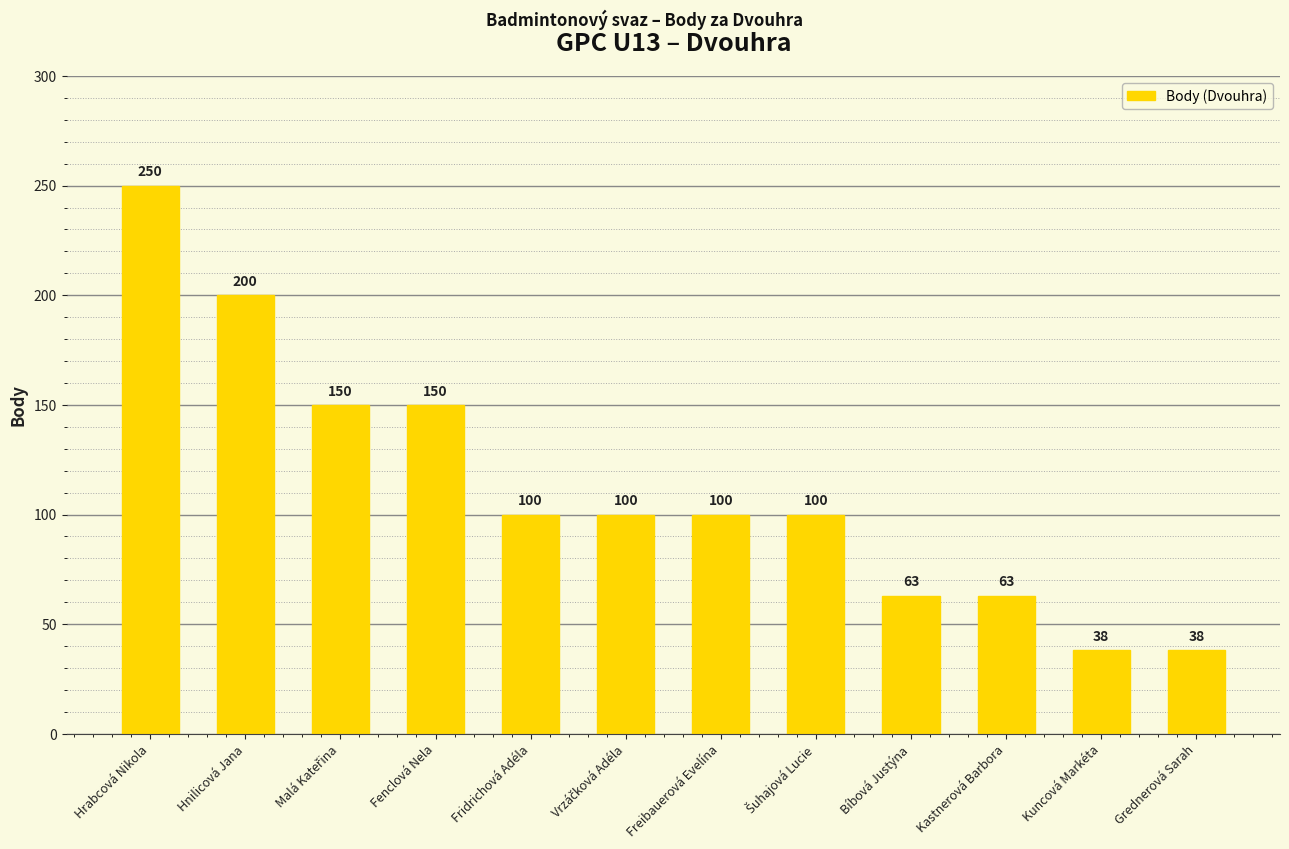

What is the ratio of the value at Kastnerová Barbora to the value at Hrabcová Nikola?

0.3